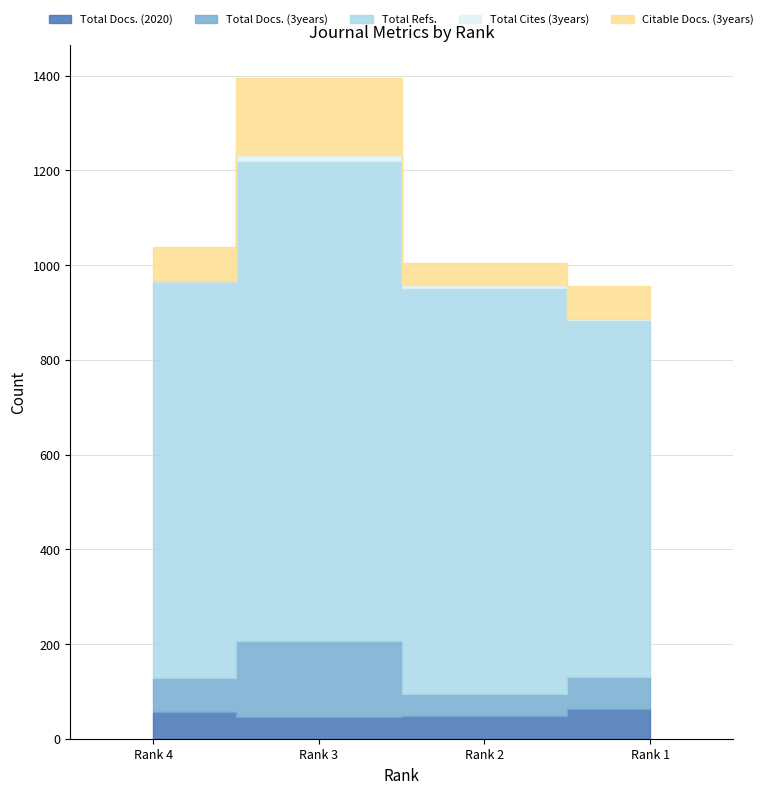

Where is Total Cites (3years) nearest to the value 6?

Rank 2